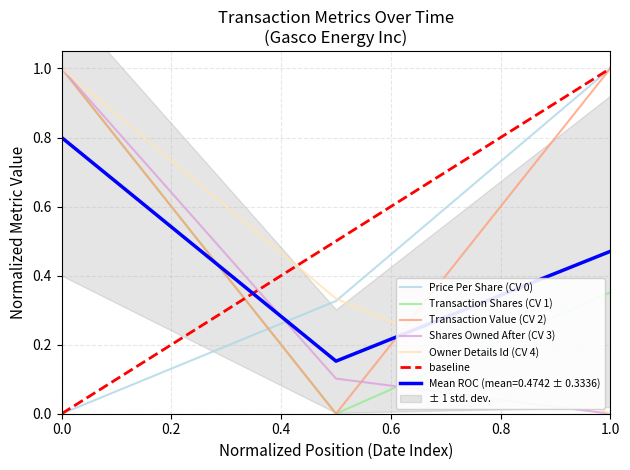

At which label does Shares Owned After (CV 3) reach its minimum?

1.0